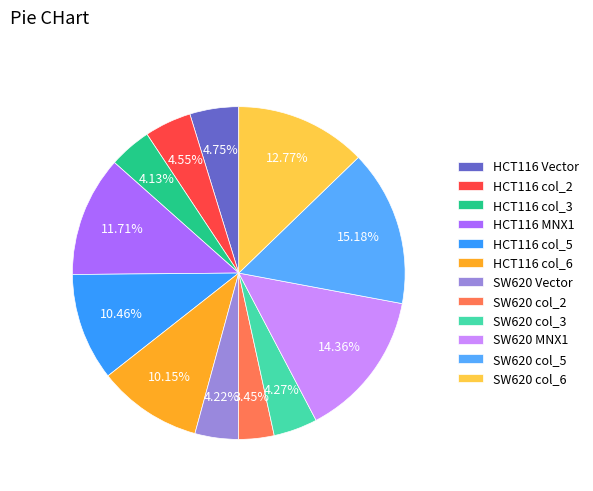

Rank the categories by value from lowest to highest.

SW620 col_2, HCT116 col_3, SW620 Vector, SW620 col_3, HCT116 col_2, HCT116 Vector, HCT116 col_6, HCT116 col_5, HCT116 MNX1, SW620 col_6, SW620 MNX1, SW620 col_5